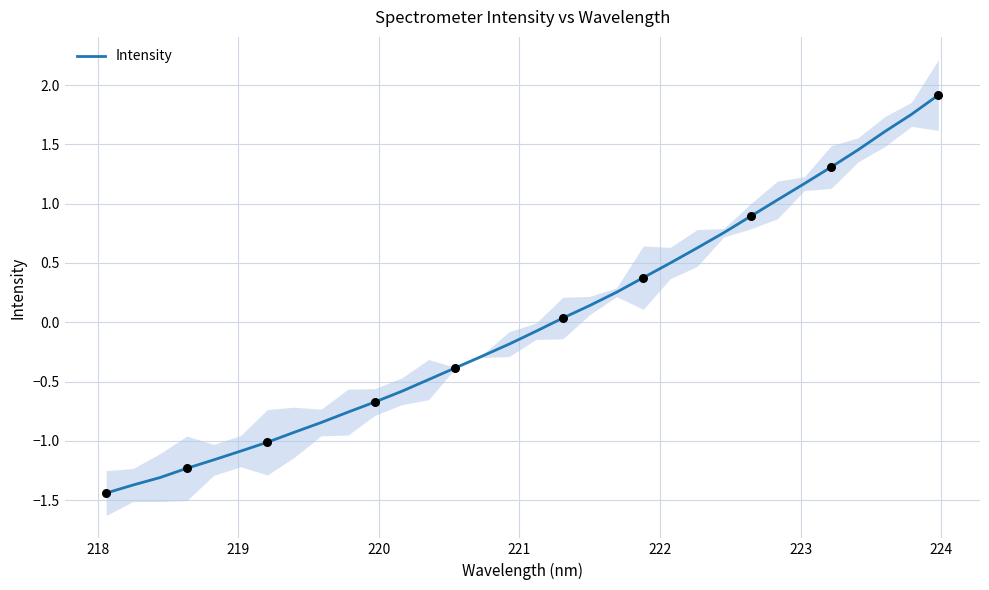

What is the lowest value of the Intensity series?

-1.4